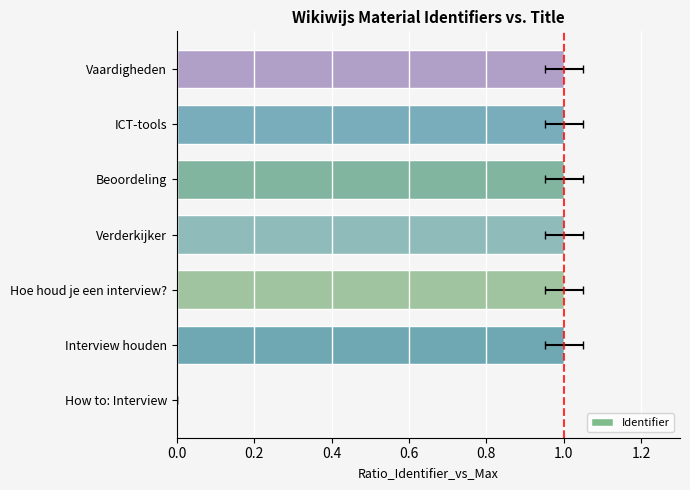

What is the value of the 6th bar from the left?

1.0